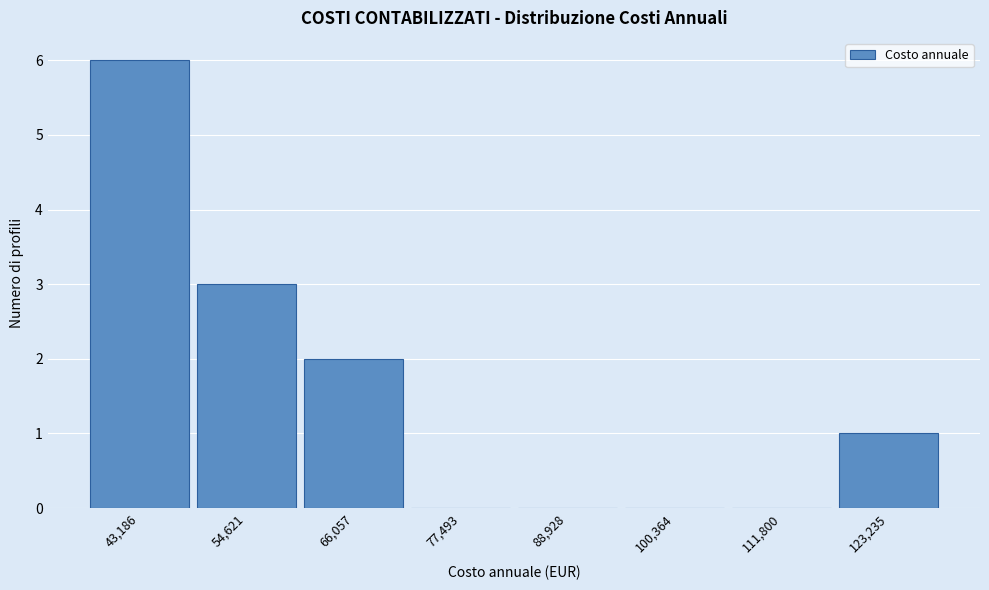

Reading right to left, list all the values displayed in this chart.

123,235=1	111,800=0	100,364=0	88,928=0	77,493=0	66,057=2	54,621=3	43,186=6